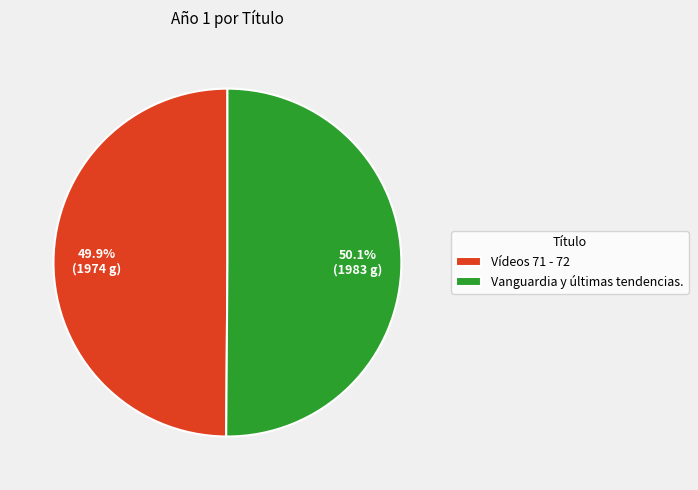

What is the ratio of the value at Vanguardia y últimas tendencias. to the value at Vídeos 71 - 72?

1.0